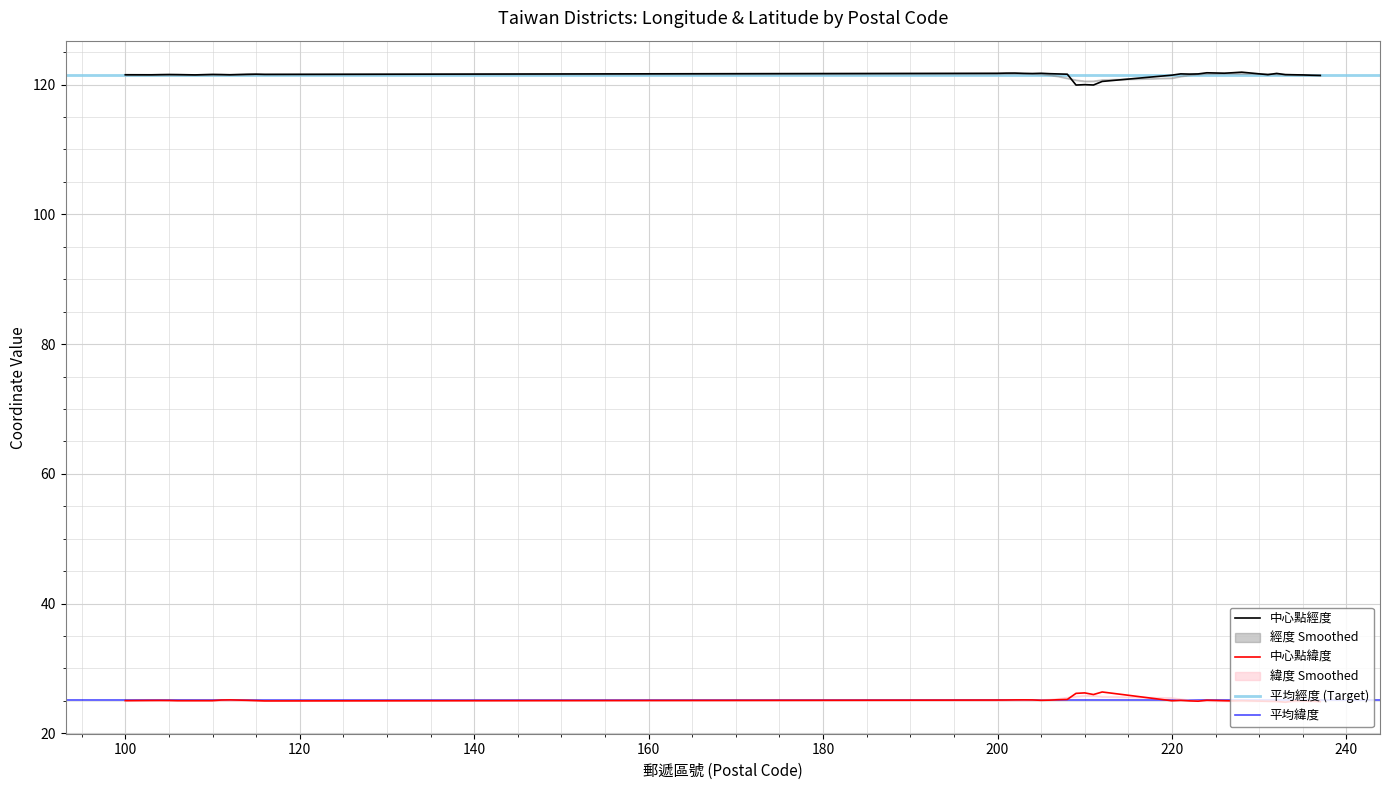

What is the total value across all series at 112?

146.7